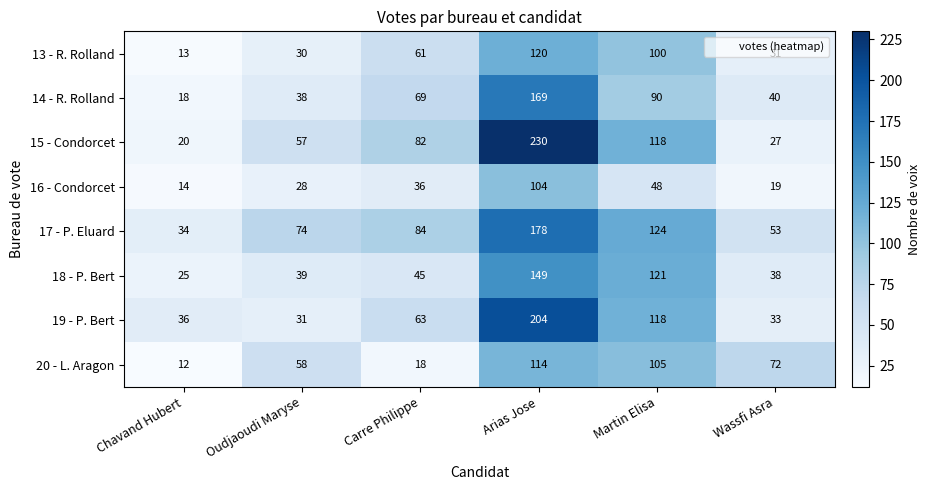

Where is 17 - P. Eluard nearest to the value 106?

Martin Elisa